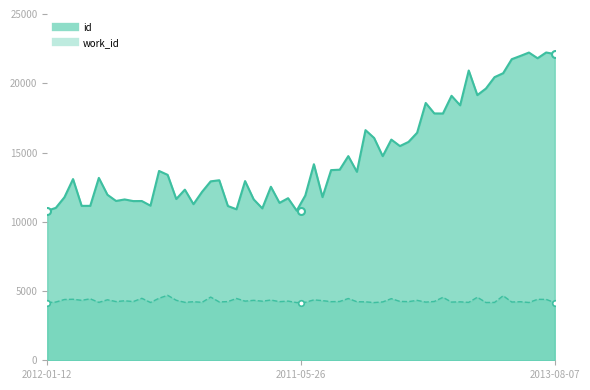

Rank the categories by value from lowest to highest.

2012-01-12, 2011-05-26, 2013-08-07